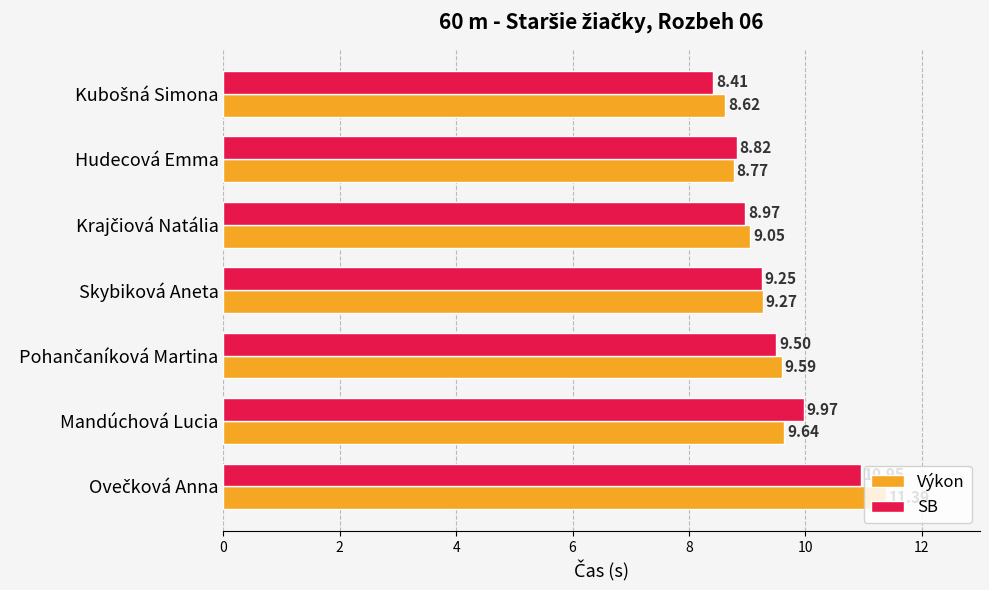

What is the difference between the second highest and second lowest values in the Výkon series?

0.9